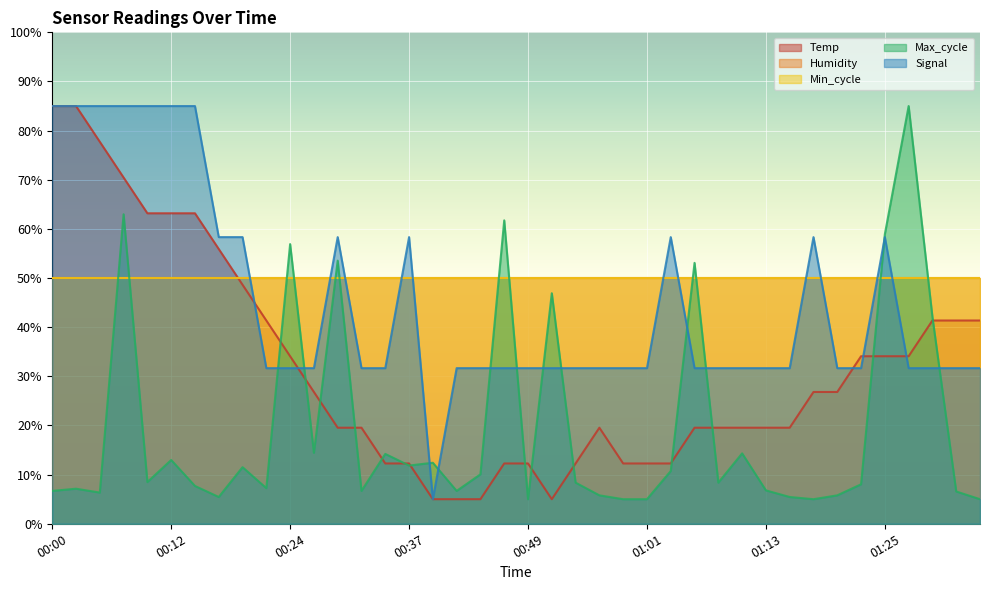

Rank the categories by Max_cycle value from lowest to highest.

00:49, 00:58, 01:01, 01:18, 01:35, 00:17, 01:16, 00:56, 01:20, 00:05, 01:33, 00:00, 00:32, 00:41, 01:13, 00:03, 00:22, 00:15, 01:23, 00:54, 01:08, 00:10, 00:44, 01:03, 00:20, 00:37, 00:39, 00:12, 00:34, 01:11, 00:27, 01:30, 00:51, 01:06, 00:29, 00:24, 01:25, 00:46, 00:07, 01:28